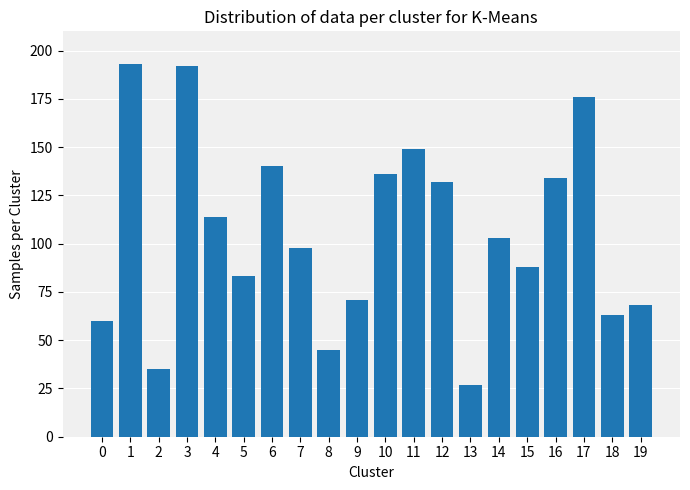

At which label does the data first exceed 103?

1